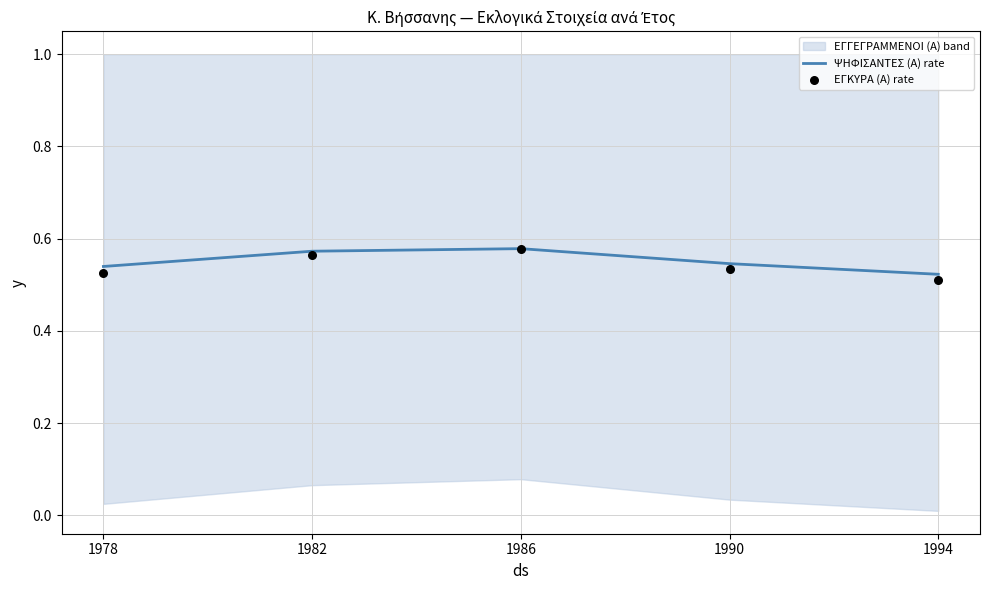

Is it true that ΨΗΦΙΣΑΝΤΕΣ (Α) rate equals 0.2 at 1990?

False